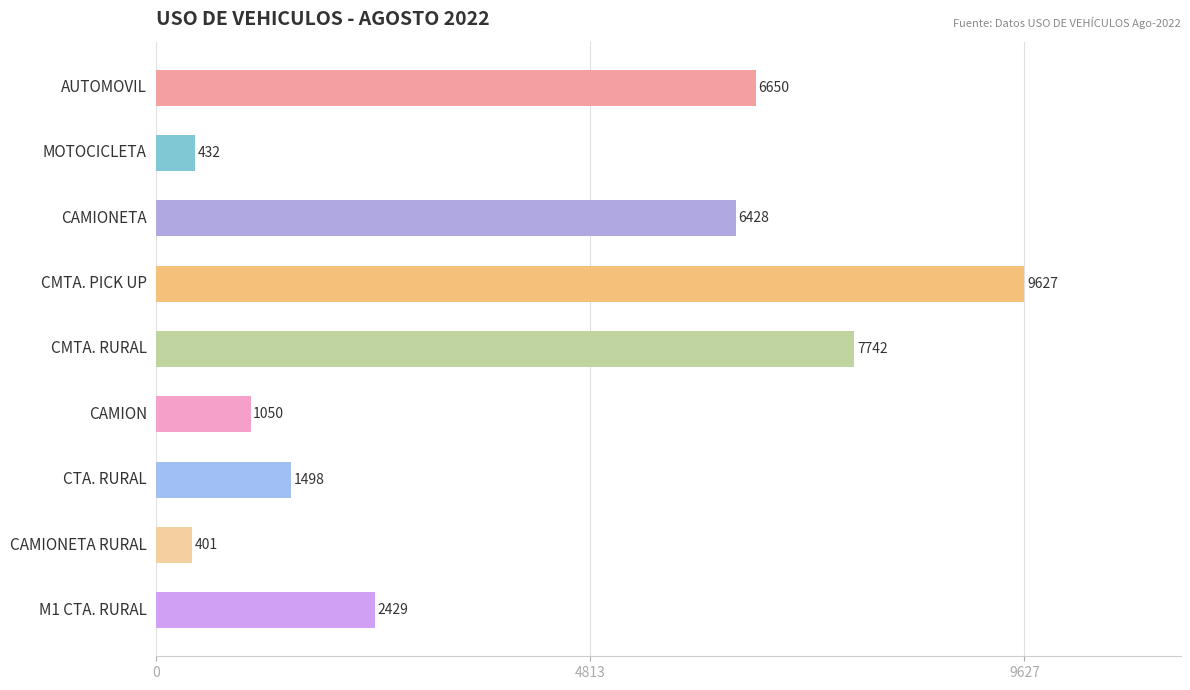

What is the maximum value shown in the chart?

9627